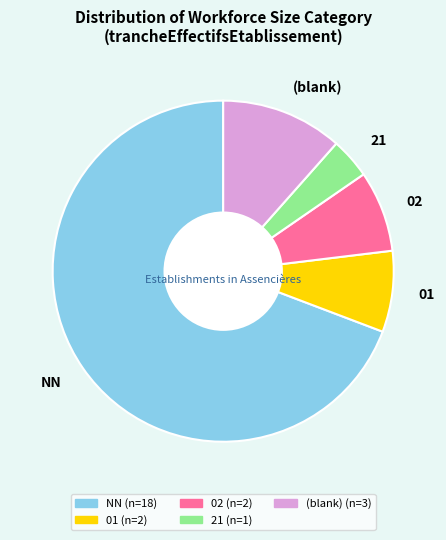

Which category has the smallest portion of the pie?

21